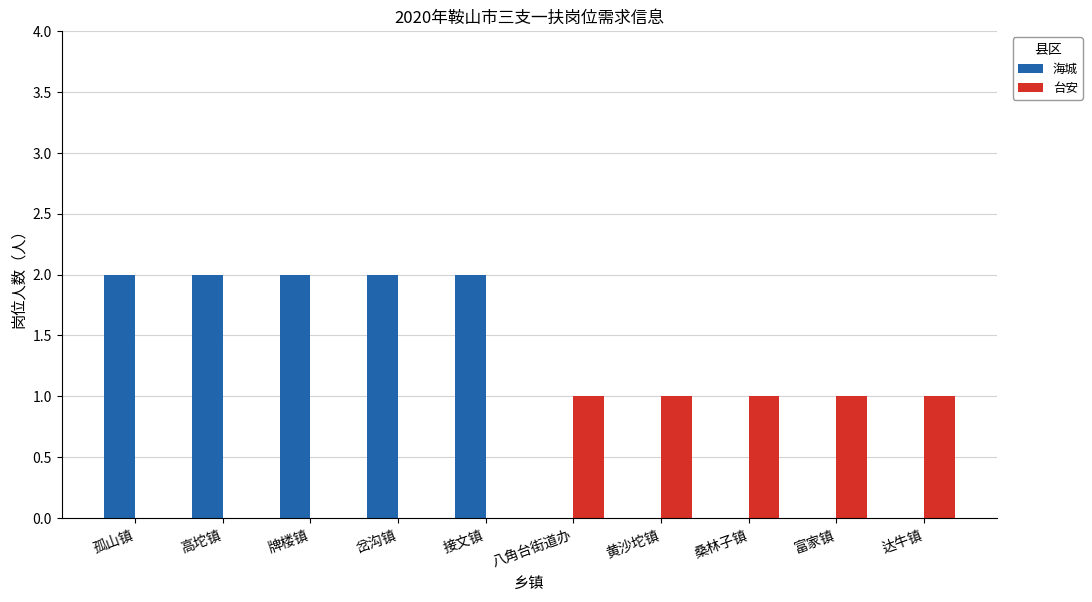

What is the sum of all 台安 values?

5